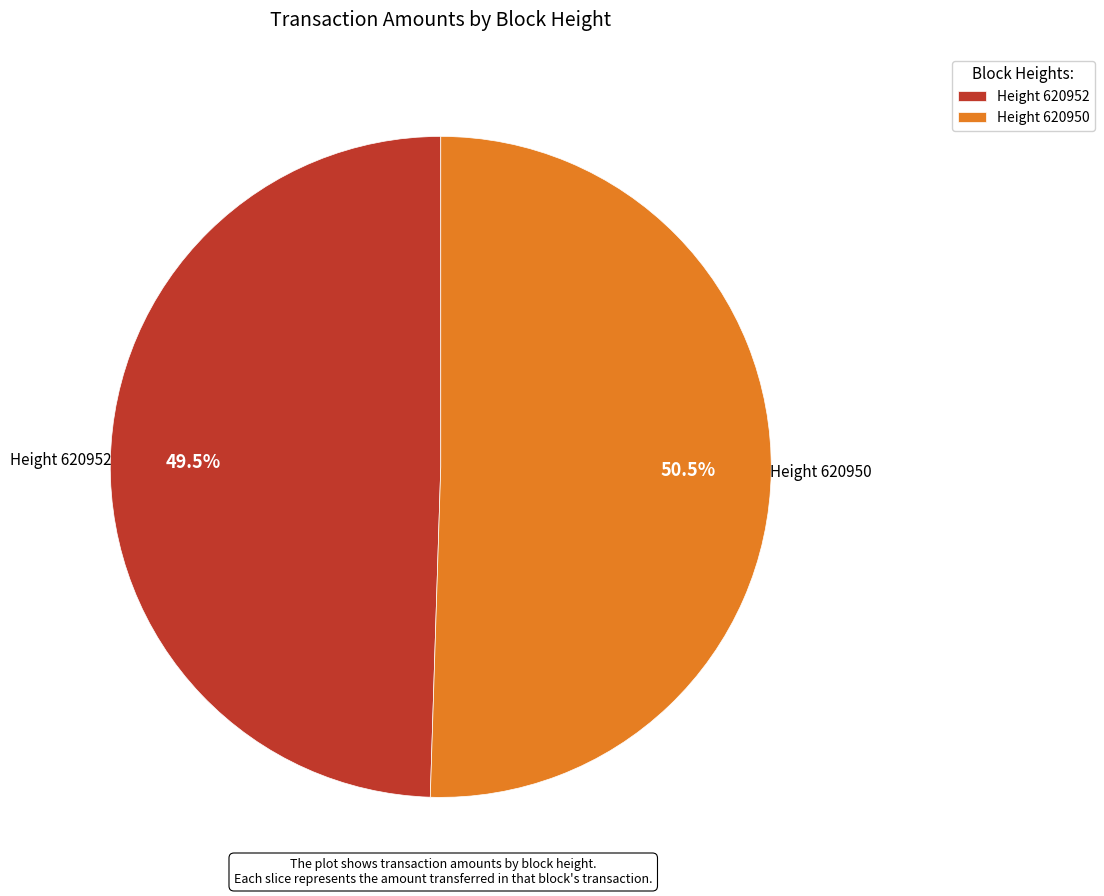

Is there any slice that represents more than half of the pie?

Yes